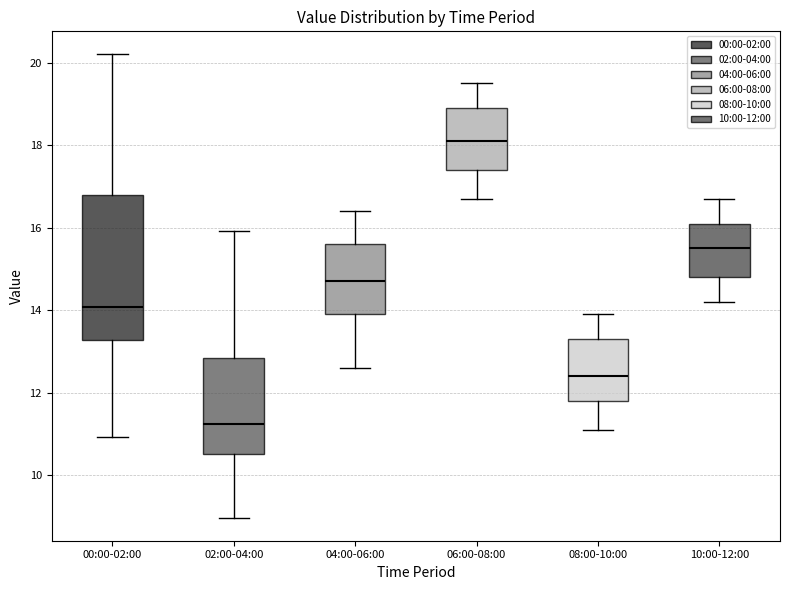

Comparing the boxes themselves (not the whiskers), which one is the tallest?

00:00-02:00